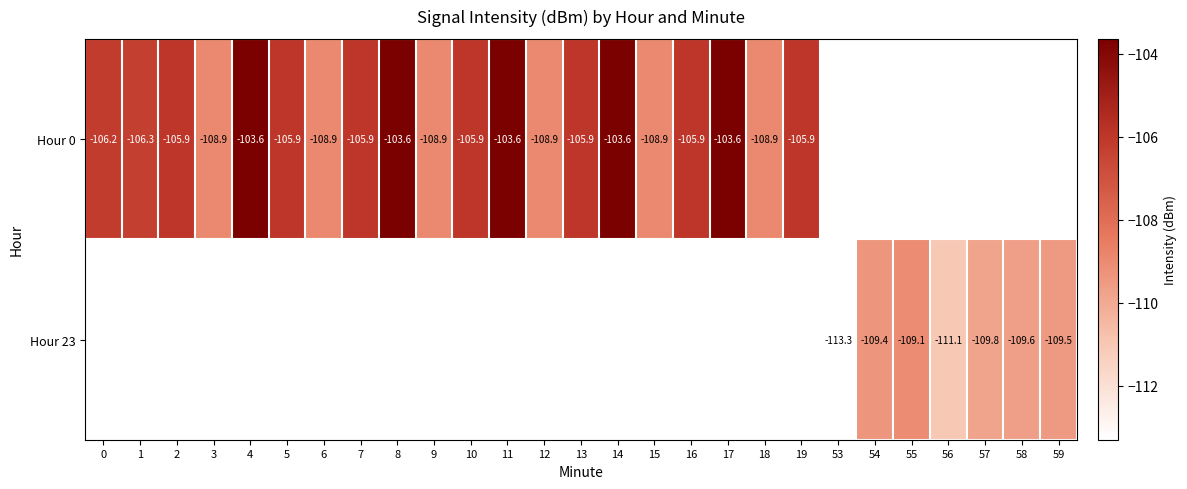

At how many categories does at least one series exceed -111?

25